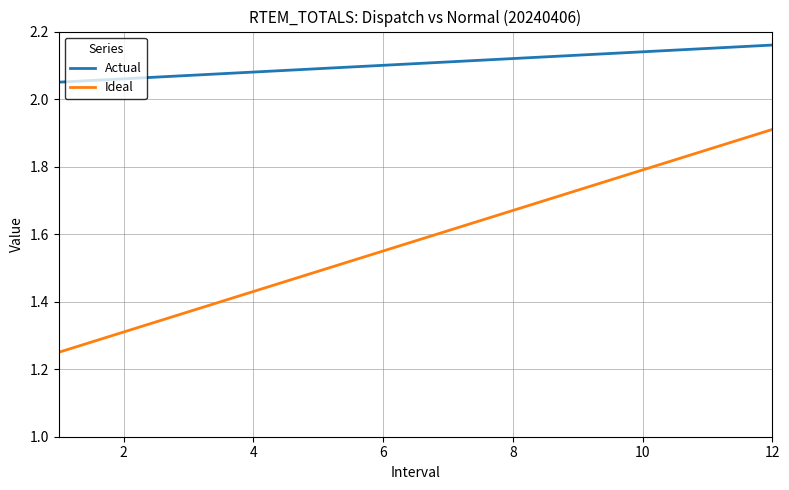

Which series has the largest total across all categories?

Actual